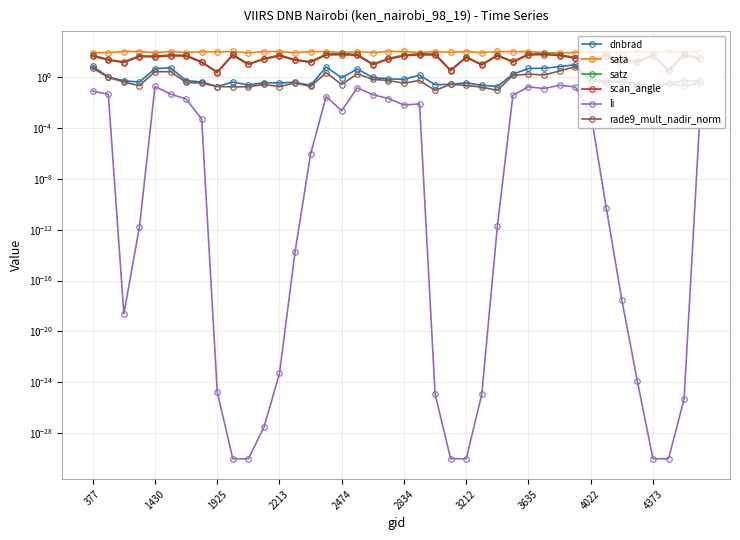

True or false: satz and dnbrad intersect in this chart.

False